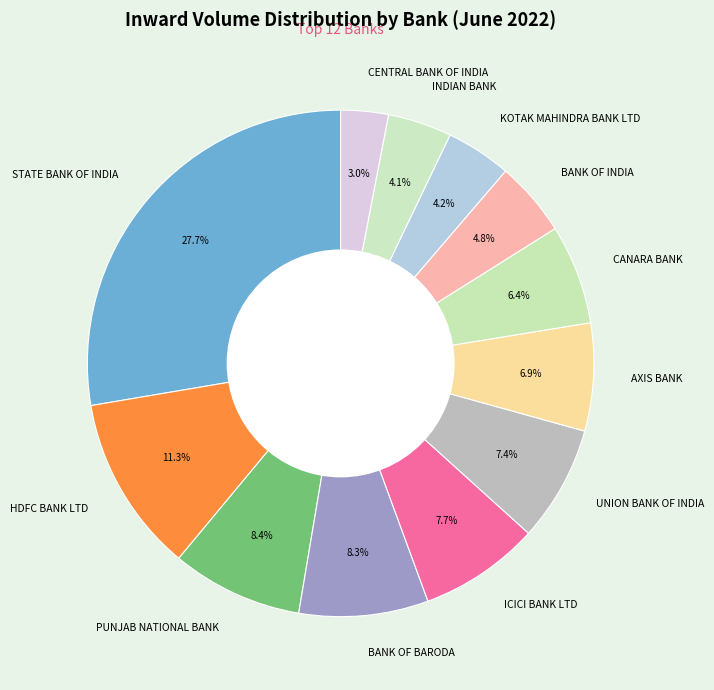

True or false: CANARA BANK accounts for 6% of the total.

True